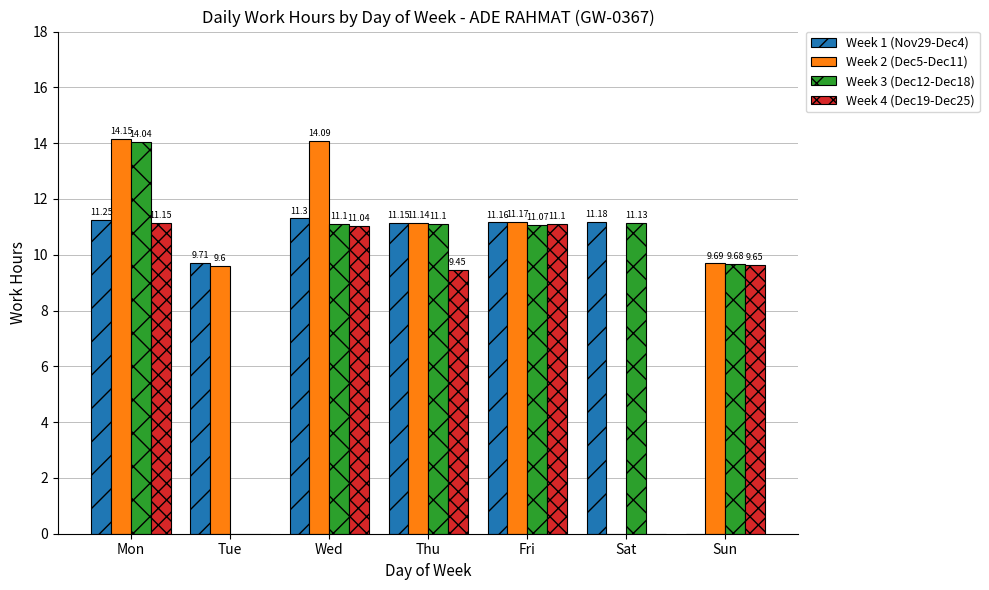

What is the maximum value for Week 2 (Dec5-Dec11)?

14.2